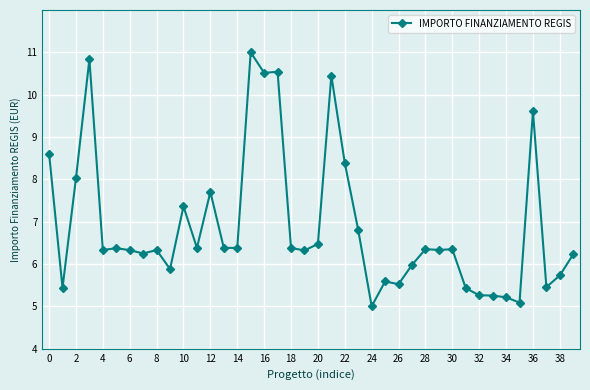

What is the value of the 11th point from the left?

7.4